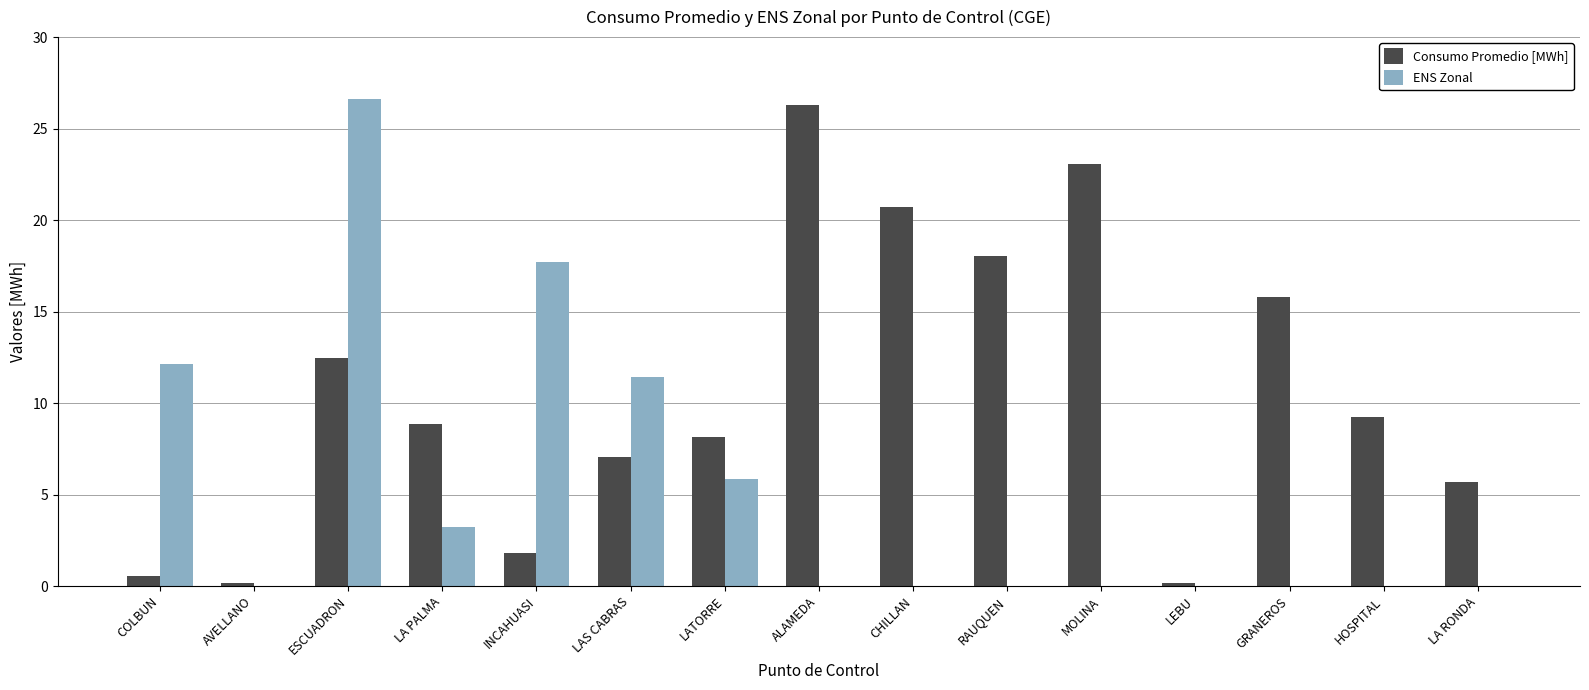

Which category has the highest value across all series?

ESCUADRON